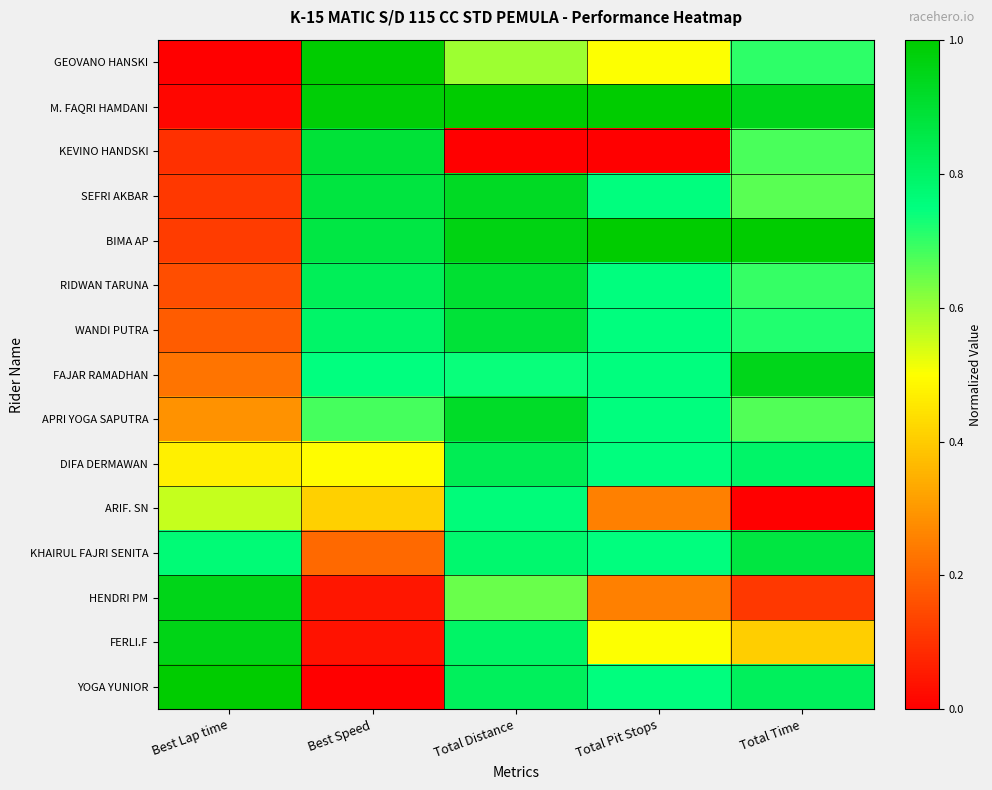

Reading right to left, extract all data points from this chart.

GEOVANO HANSKI: Total Time=0.7	Total Pit Stops=0.5	Total Distance=0.6	Best Speed=1.0	Best Lap time=0.0
M. FAQRI HAMDANI: Total Time=0.9	Total Pit Stops=1.0	Total Distance=1.0	Best Speed=1.0	Best Lap time=0.0
KEVINO HANDSKI: Total Time=0.7	Total Pit Stops=0.0	Total Distance=0.0	Best Speed=0.9	Best Lap time=0.1
SEFRI AKBAR: Total Time=0.7	Total Pit Stops=0.8	Total Distance=0.9	Best Speed=0.9	Best Lap time=0.1
BIMA AP: Total Time=1.0	Total Pit Stops=1.0	Total Distance=1.0	Best Speed=0.9	Best Lap time=0.1
RIDWAN TARUNA: Total Time=0.7	Total Pit Stops=0.8	Total Distance=0.9	Best Speed=0.8	Best Lap time=0.2
WANDI PUTRA: Total Time=0.7	Total Pit Stops=0.8	Total Distance=0.9	Best Speed=0.8	Best Lap time=0.2
FAJAR RAMADHAN: Total Time=0.9	Total Pit Stops=0.8	Total Distance=0.7	Best Speed=0.7	Best Lap time=0.2
APRI YOGA SAPUTRA: Total Time=0.7	Total Pit Stops=0.8	Total Distance=0.9	Best Speed=0.7	Best Lap time=0.3
DIFA DERMAWAN: Total Time=0.8	Total Pit Stops=0.8	Total Distance=0.8	Best Speed=0.5	Best Lap time=0.5
ARIF. SN: Total Time=0.0	Total Pit Stops=0.2	Total Distance=0.8	Best Speed=0.4	Best Lap time=0.6
KHAIRUL FAJRI SENITA: Total Time=0.9	Total Pit Stops=0.8	Total Distance=0.8	Best Speed=0.2	Best Lap time=0.8
HENDRI PM: Total Time=0.1	Total Pit Stops=0.2	Total Distance=0.6	Best Speed=0.0	Best Lap time=0.9
FERLI.F: Total Time=0.4	Total Pit Stops=0.5	Total Distance=0.8	Best Speed=0.0	Best Lap time=1.0
YOGA YUNIOR: Total Time=0.8	Total Pit Stops=0.8	Total Distance=0.8	Best Speed=0.0	Best Lap time=1.0